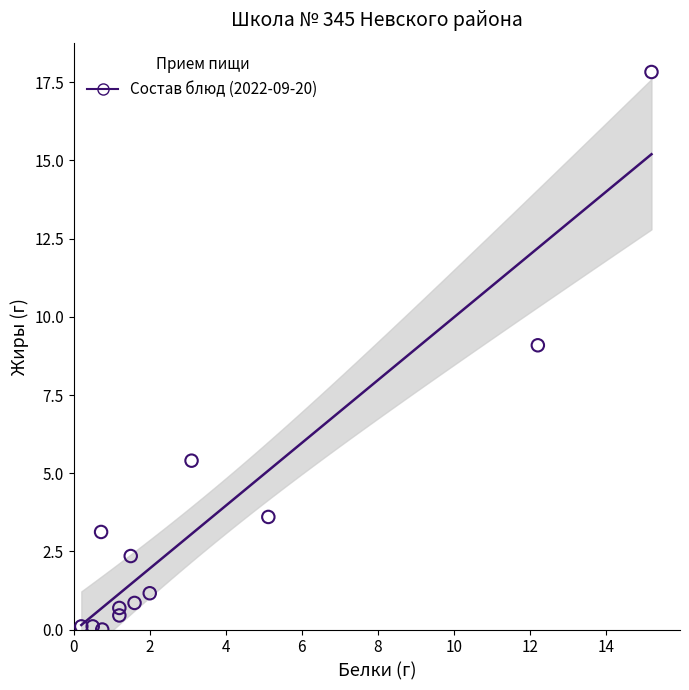

What is the range of Y values (max minus min)?

17.8